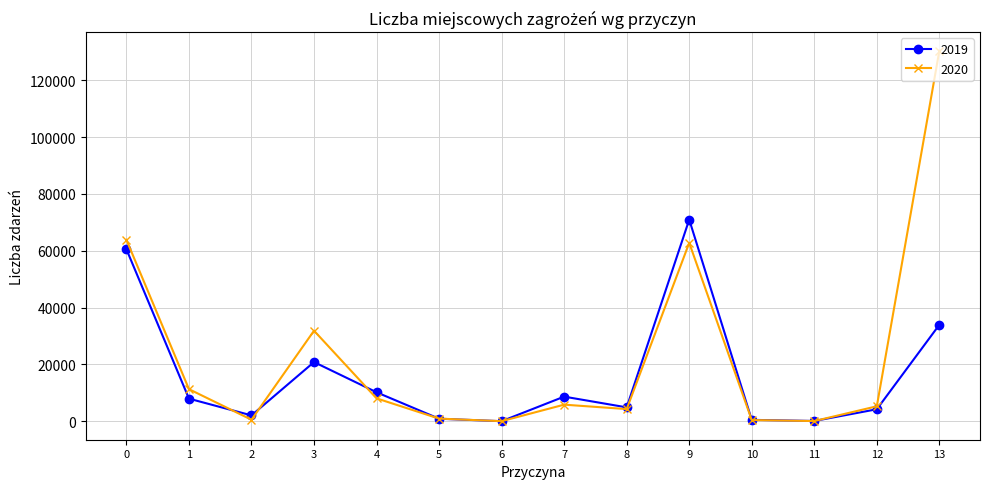

Rank the series by their maximum value, from highest to lowest.

2020, 2019